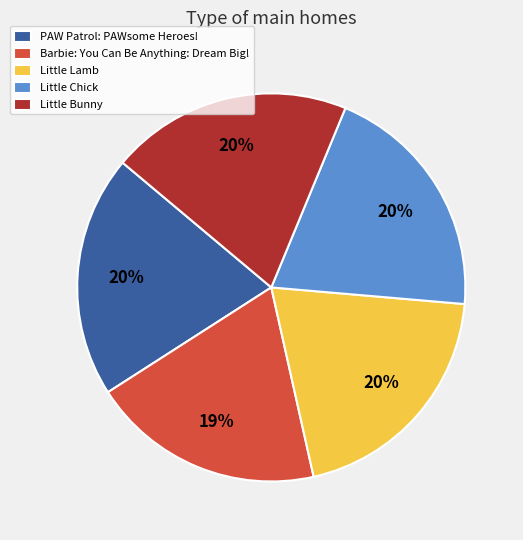

Is the sum of Barbie: You Can Be Anything: Dream Big! and PAW Patrol: PAWsome Heroes! greater than half?

No